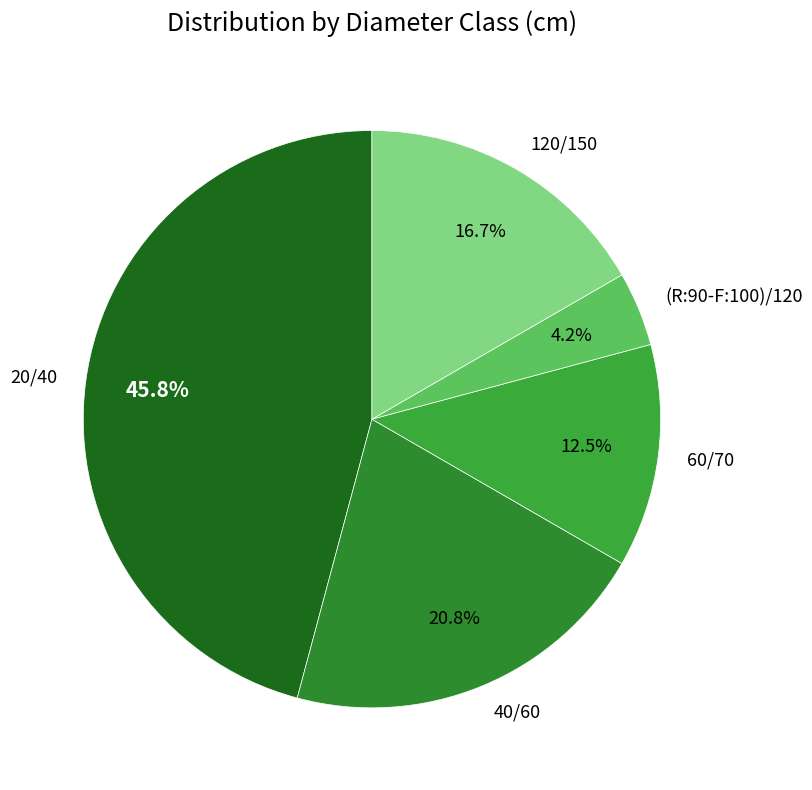

Which category has the smallest portion of the pie?

(R:90-F:100)/120